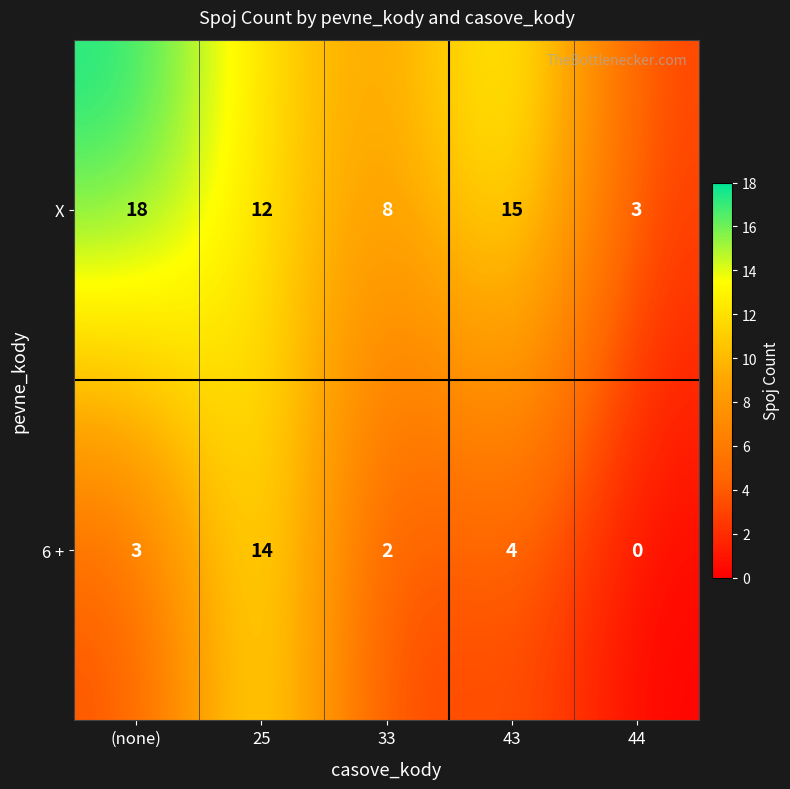

At which category does the chart reach its peak across all series?

(none)